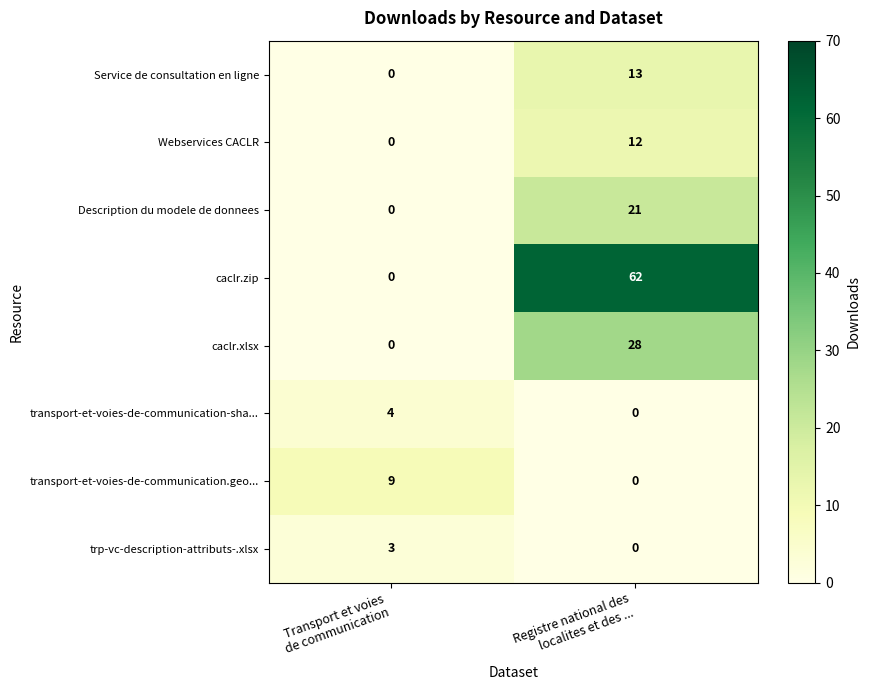

Between Transport et voies
de communication and Registre national des
localites et des ..., which series saw the biggest shift?

caclr.zip